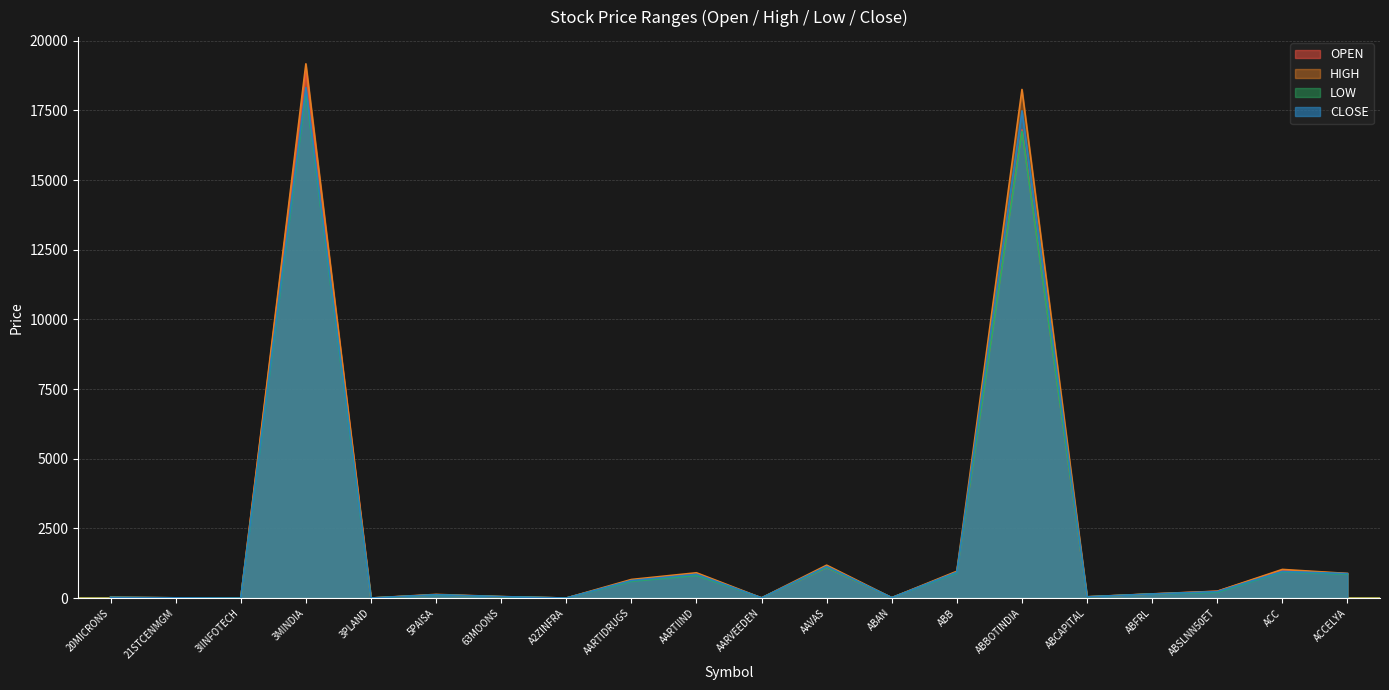

What is the difference between the LOW values at ABB and 3IINFOTECH?

908.8